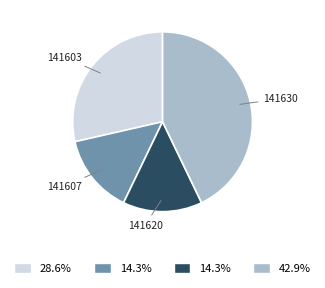

Is there any slice that represents more than half of the pie?

No